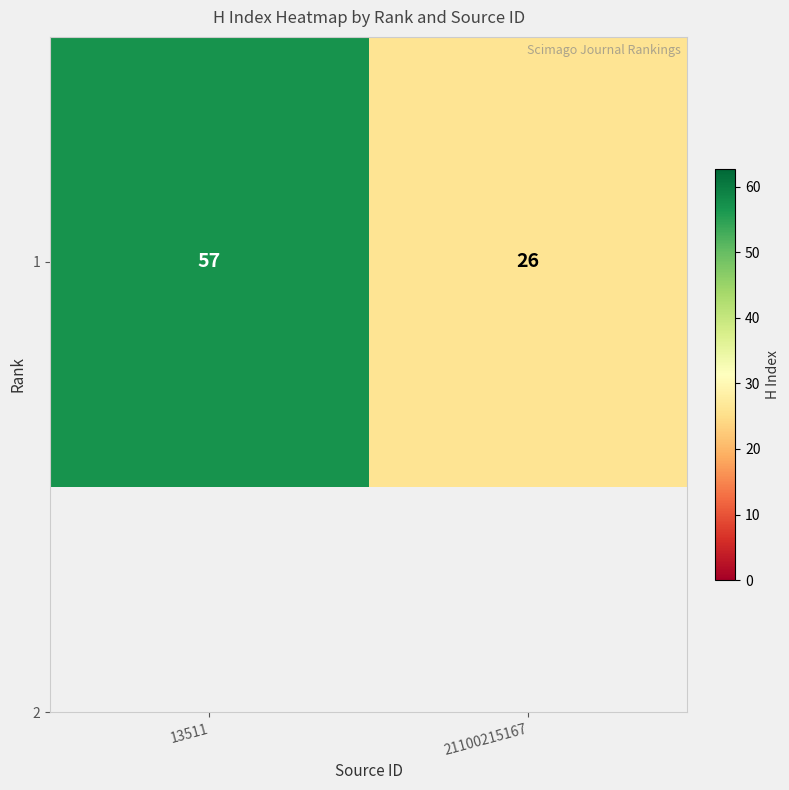

Reading left to right, transcribe all the data shown in this chart.

13511=57	21100215167=26